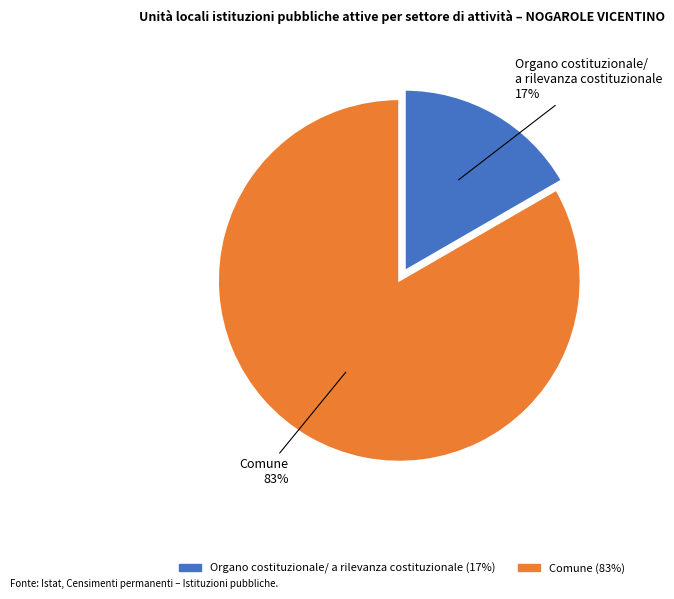

Is there a majority slice in this chart?

Yes